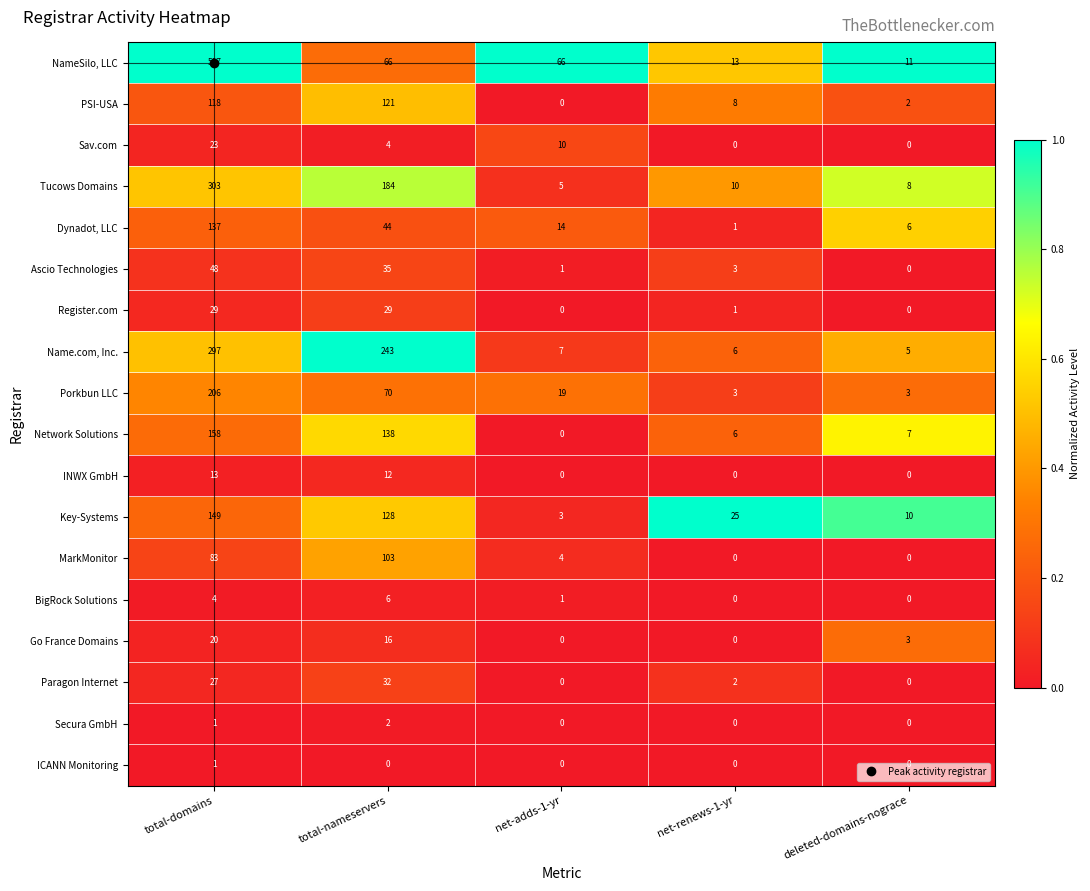

At total-nameservers, list the series in order from largest to smallest.

Name.com, Inc., Tucows Domains, Network Solutions, Key-Systems, PSI-USA, MarkMonitor, Porkbun LLC, NameSilo, LLC, Dynadot, LLC, Ascio Technologies, Paragon Internet, Register.com, Go France Domains, INWX GmbH, BigRock Solutions, Sav.com, Secura GmbH, ICANN Monitoring